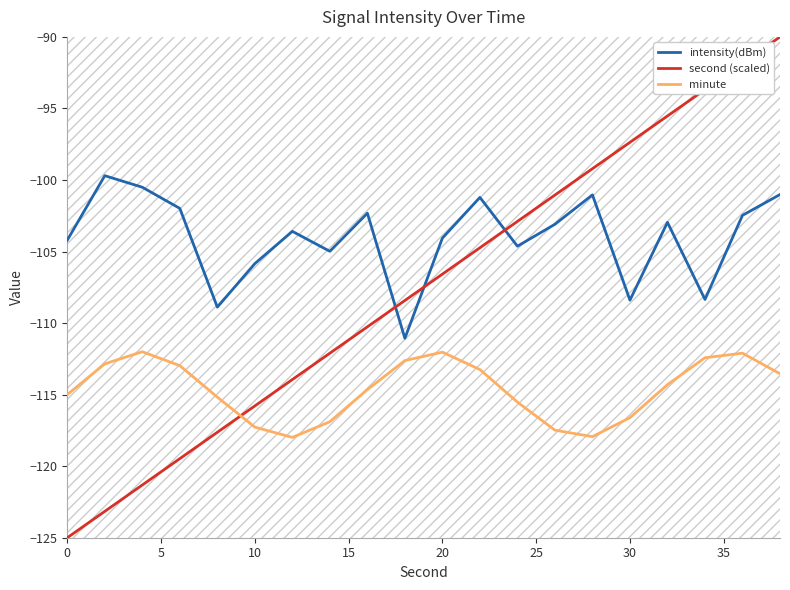

True or false: intensity(dBm) and minute intersect in this chart.

False